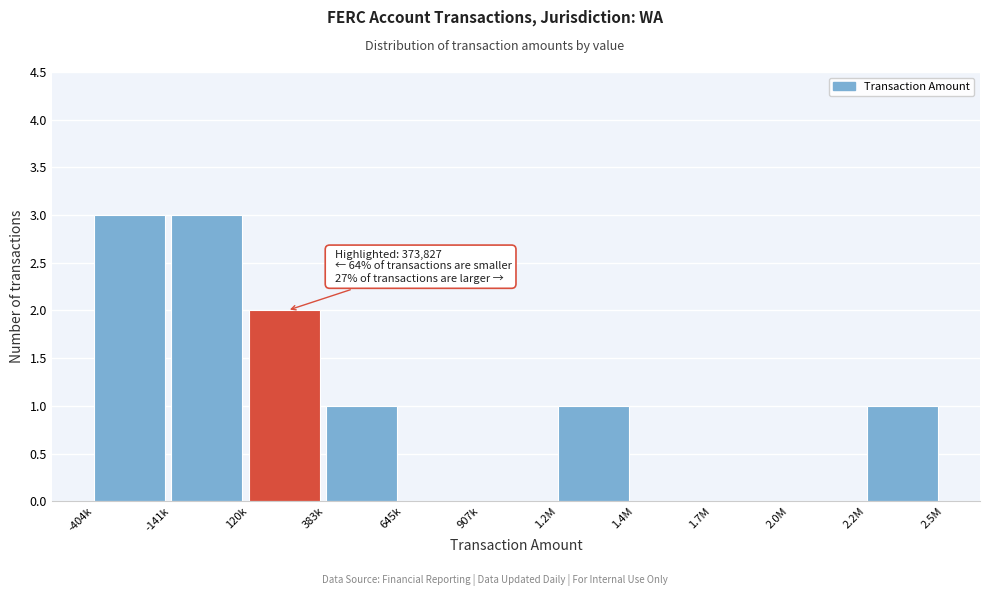

Reading left to right, extract all data points from this chart.

-404k=3	-141k=3	120k=2	383k=1	645k=0	907k=0	1.2M=1	1.4M=0	1.7M=0	2.0M=0	2.2M=1